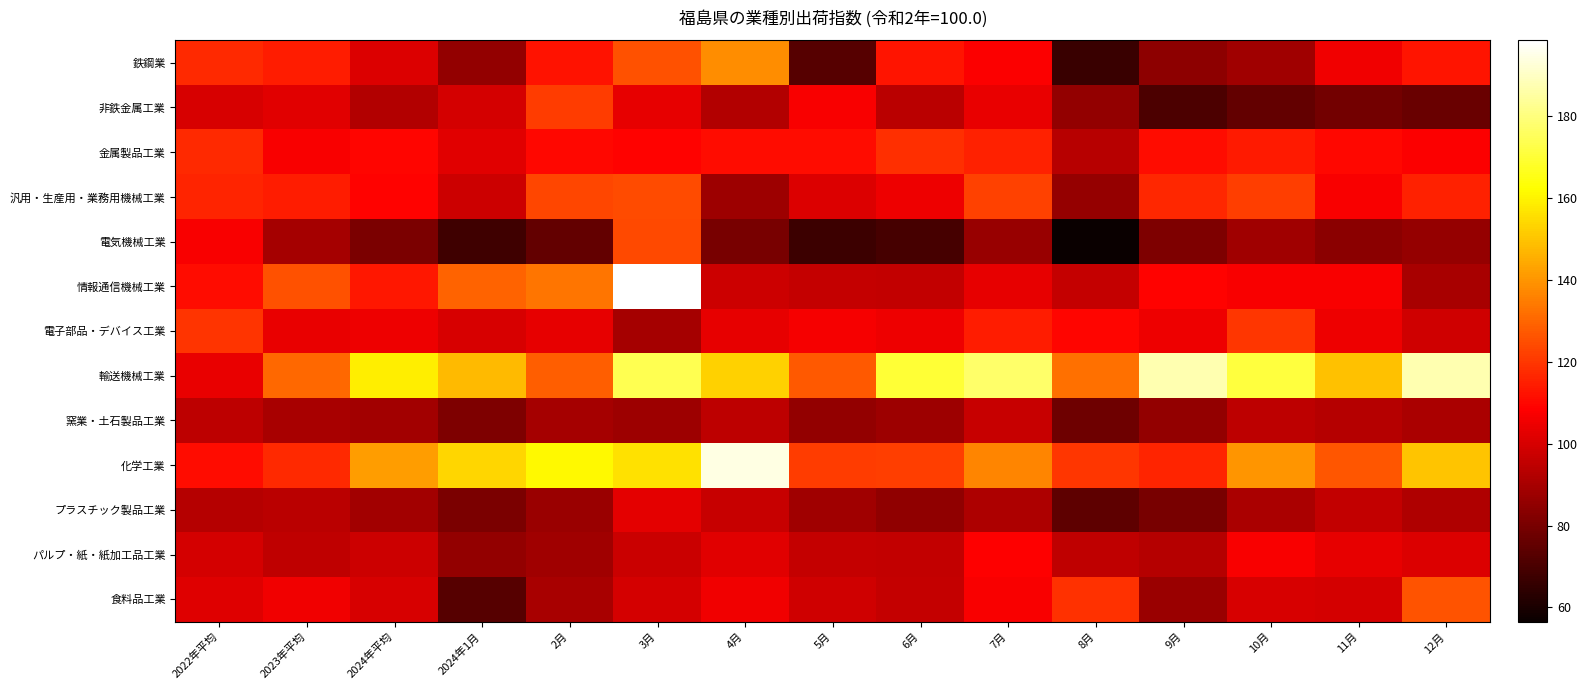

Reading right to left, what are all the values shown in this chart?

鉄鋼業: 12月=112.7	11月=105.7	10月=88.3	9月=84.5	8月=66.8	7月=107.8	6月=113.0	5月=73.1	4月=138.5	3月=125.7	2月=112.1	2024年1月=85.8	2024年平均=101.2	2023年平均=114.3	2022年平均=117.3
非鉄金属工業: 12月=76.7	11月=78.9	10月=75.6	9月=70.7	8月=85.5	7月=103.7	6月=94.0	5月=107.0	4月=92.5	3月=103.2	2月=121.1	2024年1月=99.6	2024年平均=92.4	2023年平均=102.4	2022年平均=100.1
金属製品工業: 12月=107.6	11月=109.8	10月=114.1	9月=111.4	8月=93.2	7月=115.3	6月=118.6	5月=111.1	4月=111.4	3月=108.7	2月=109.8	2024年1月=102.2	2024年平均=109.4	2023年平均=107.4	2022年平均=117.1
汎用・生産用・業務用機械工業: 12月=115.5	11月=107.3	10月=121.8	9月=116.7	8月=86.1	7月=122.3	6月=105.0	5月=101.4	4月=87.6	3月=124.6	2月=123.1	2024年1月=97.9	2024年平均=109.1	2023年平均=114.3	2022年平均=116.4
電気機械工業: 12月=86.2	11月=84.1	10月=88.5	9月=81.1	8月=56.5	7月=86.5	6月=69.3	5月=67.5	4月=79.9	3月=123.9	2月=75.9	2024年1月=67.6	2024年平均=80.6	2023年平均=89.4	2022年平均=107.3
情報通信機械工業: 12月=90.0	11月=107.4	10月=107.3	9月=108.7	8月=95.9	7月=103.1	6月=95.4	5月=96.3	4月=97.9	3月=198.5	2月=133.6	2024年1月=129.6	2024年平均=113.6	2023年平均=125.5	2022年平均=111.2
電子部品・デバイス工業: 12月=98.6	11月=105.1	10月=119.8	9月=105.2	8月=109.5	7月=114.4	6月=104.8	5月=106.6	4月=103.3	3月=89.7	2月=103.1	2024年1月=100.2	2024年平均=105.0	2023年平均=103.7	2022年平均=119.3
輸送機械工業: 12月=187.3	11月=149.3	10月=171.1	9月=187.2	8月=132.0	7月=177.4	6月=169.9	5月=127.0	4月=152.7	3月=173.6	2月=128.3	2024年1月=147.6	2024年平均=158.6	2023年平均=130.7	2022年平均=103.9
窯業・土石製品工業: 12月=90.4	11月=92.7	10月=94.5	9月=85.8	8月=77.6	7月=96.5	6月=88.0	5月=85.6	4月=94.7	3月=87.6	2月=89.5	2024年1月=81.1	2024年平均=88.7	2023年平均=89.8	2022年平均=94.3
化学工業: 12月=149.8	11月=126.9	10月=140.1	9月=115.9	8月=120.0	7月=136.9	6月=121.7	5月=121.1	4月=194.5	3月=156.2	2月=160.9	2024年1月=153.7	2024年平均=141.5	2023年平均=117.0	2022年平均=110.9
プラスチック製品工業: 12月=91.8	11月=95.7	10月=90.8	9月=80.0	8月=74.5	7月=91.0	6月=84.8	5月=88.6	4月=96.5	3月=102.6	2月=87.2	2024年1月=80.7	2024年平均=88.7	2023年平均=94.1	2022年平均=92.8
パルプ・紙・紙加工品工業: 12月=101.2	11月=103.2	10月=107.5	9月=92.7	8月=95.3	7月=108.6	6月=95.7	5月=95.9	4月=102.0	3月=97.2	2月=88.4	2024年1月=85.5	2024年平均=97.8	2023年平均=94.9	2022年平均=99.5
食料品工業: 12月=126.1	11月=99.4	10月=99.9	9月=87.2	8月=118.8	7月=107.4	6月=96.1	5月=98.3	4月=105.6	3月=99.7	2月=90.2	2024年1月=73.0	2024年平均=100.1	2023年平均=105.6	2022年平均=101.6